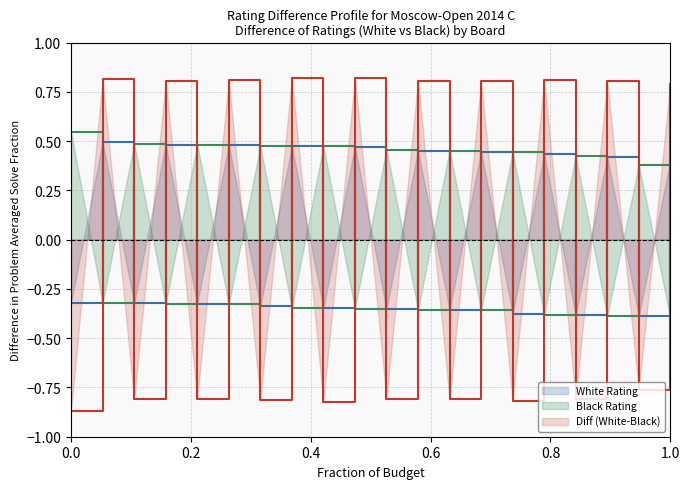

List the series in order of their peak value, highest first.

Diff (White-Black), Black Rating, White Rating